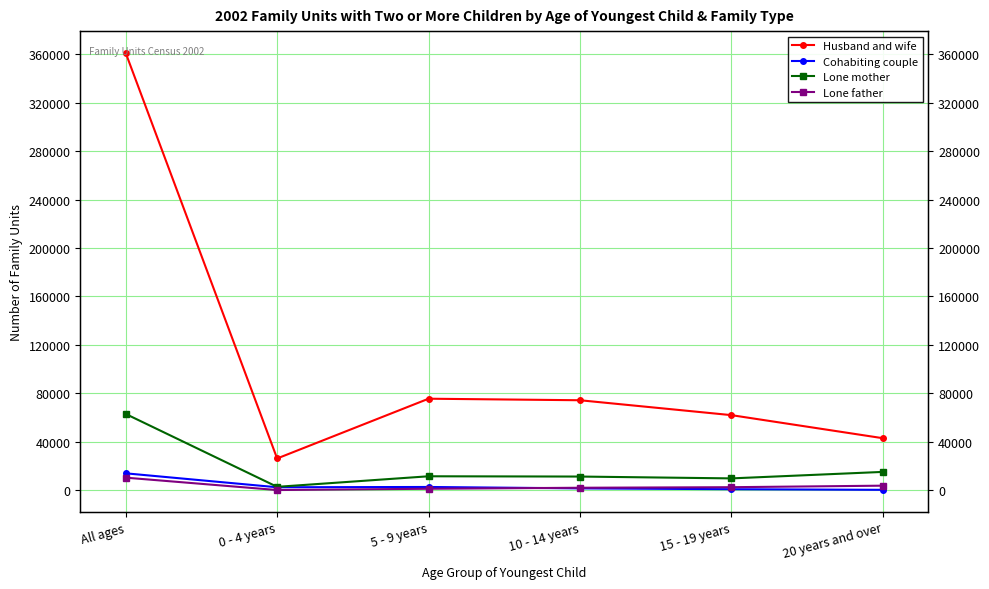

True or false: Cohabiting couple and Lone mother cross at least once.

False